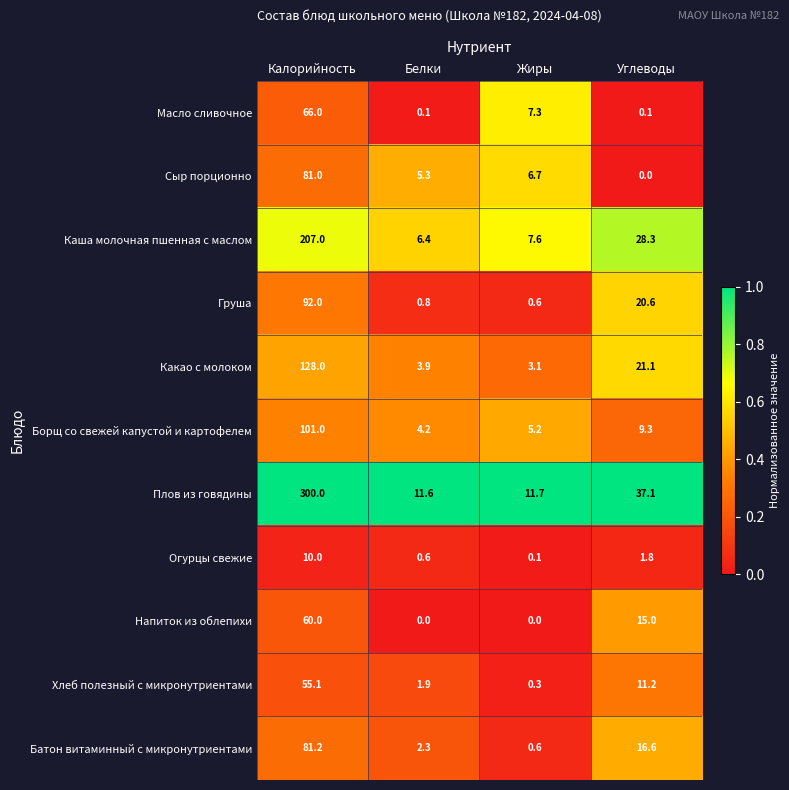

The Какао с молоком series shows 21.1 at Углеводы. True or false?

True